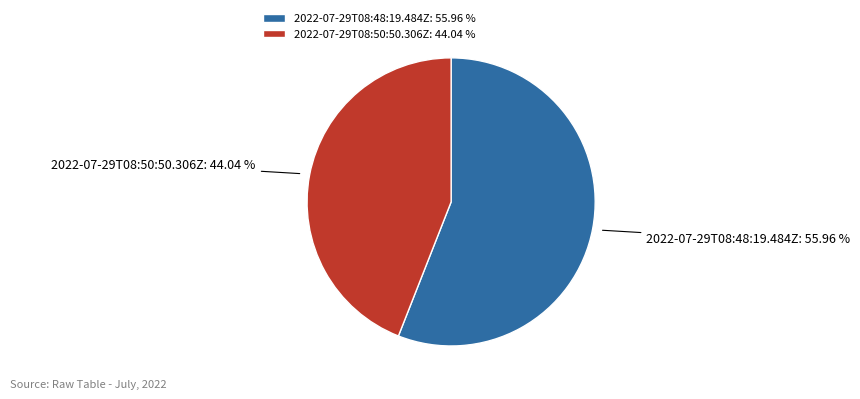

To the nearest percent, what percentage of the pie is 2022-07-29T08:50:50.306Z?

44%